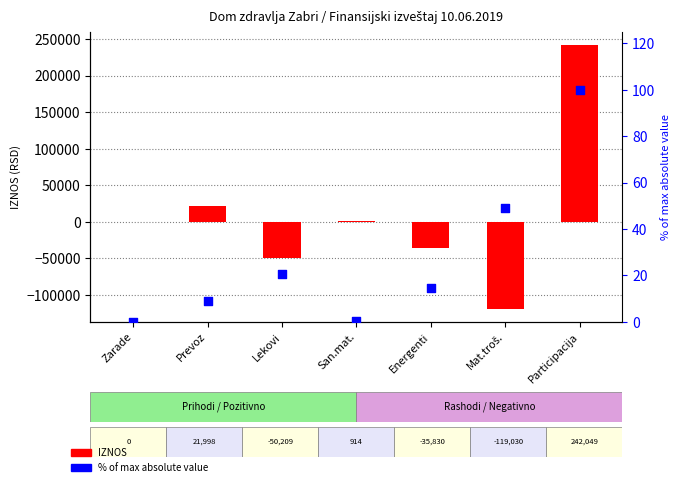

Which series has the largest Y range (max minus min)?

IZNOS